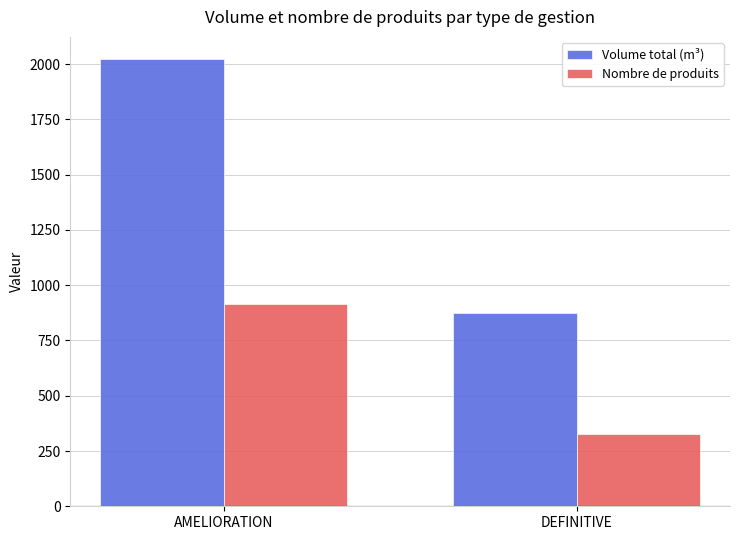

Is it true that Volume total (m³) equals 194.0 at DEFINITIVE?

False